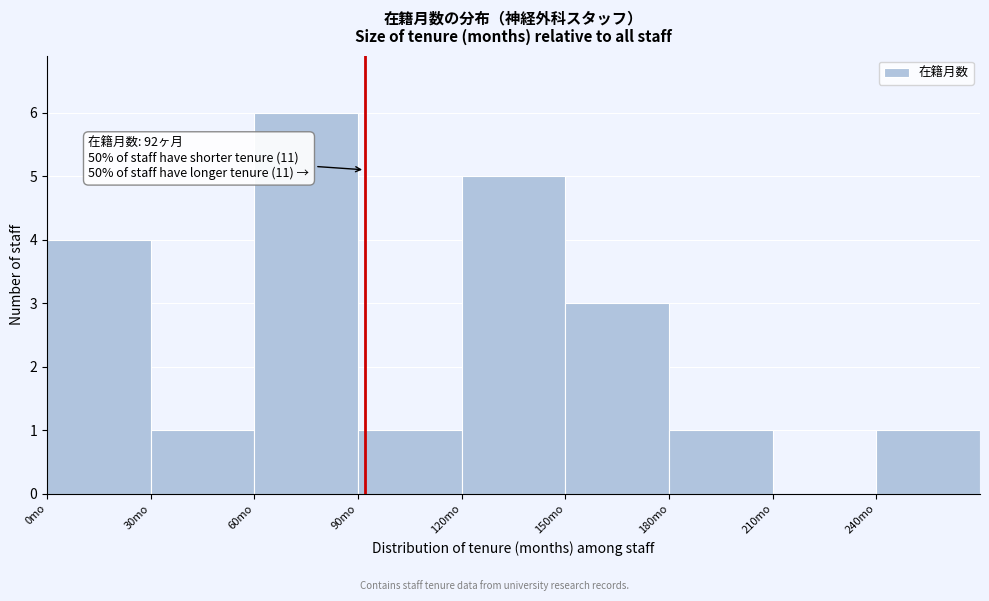

Over which range of the x-axis is the bar tallest?

60 to 90